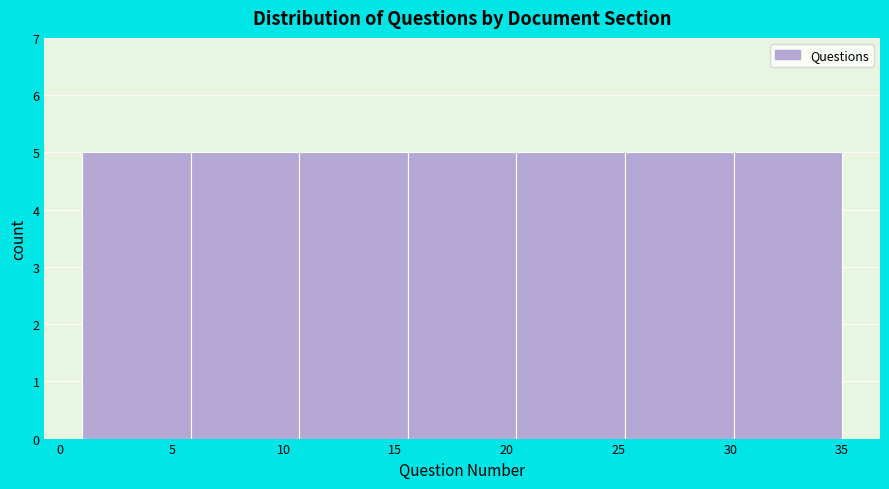

Reading left to right, list every bar in this chart as the range it spans on the x-axis followed by its height. Neither the bar edges nor the heights are printed on the chart, so give them approximately, as read against the axes.

1.0 to 6.0: 5
6.0 to 10.5: 5
10.5 to 15.5: 5
15.5 to 20.5: 5
20.5 to 25.5: 5
25.5 to 30.0: 5
30.0 to 35.0: 5